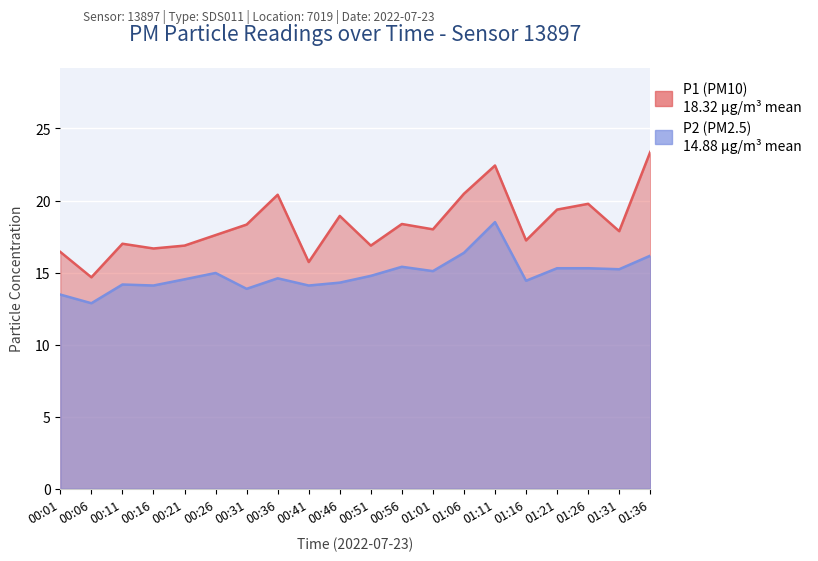

What is the label of the 16th point from the right?

00:21